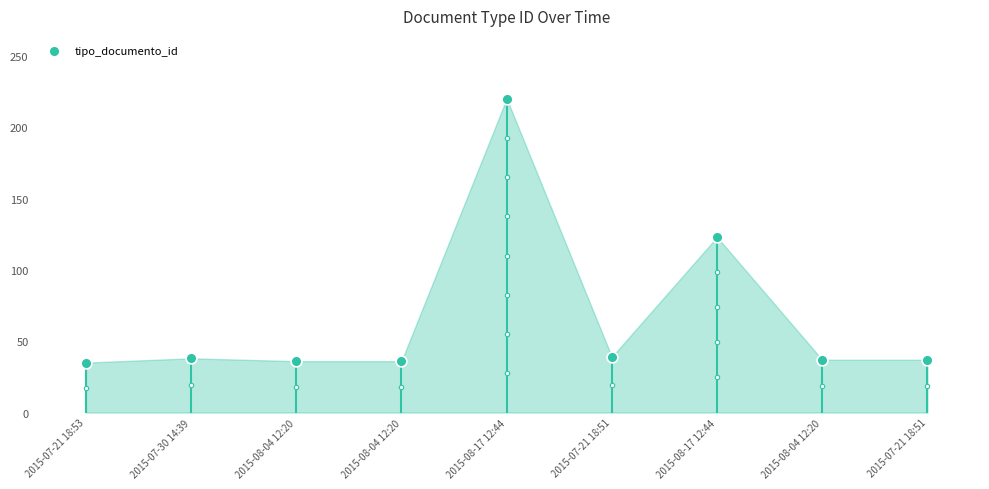

What is the ratio of the value at 2015-08-17 12:44 to the value at 2015-08-04 12:20?

6.1